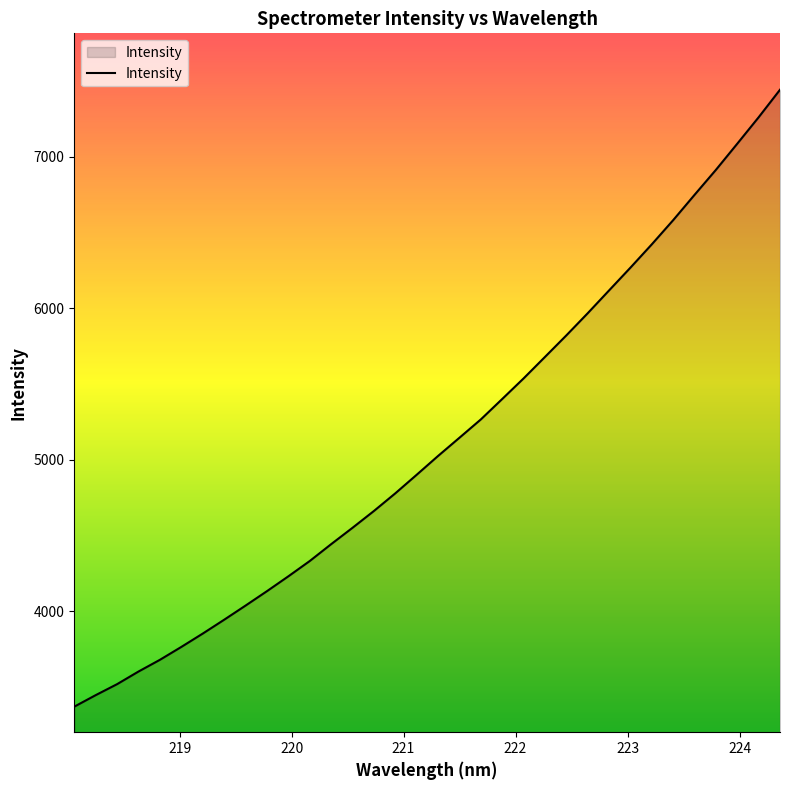

What is the difference between the maximum and minimum values?

4070.0